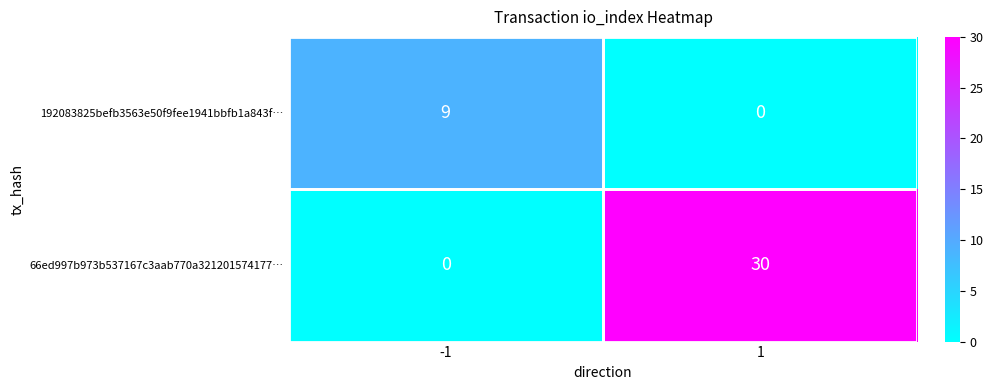

At how many categories does at least one series exceed 2?

2